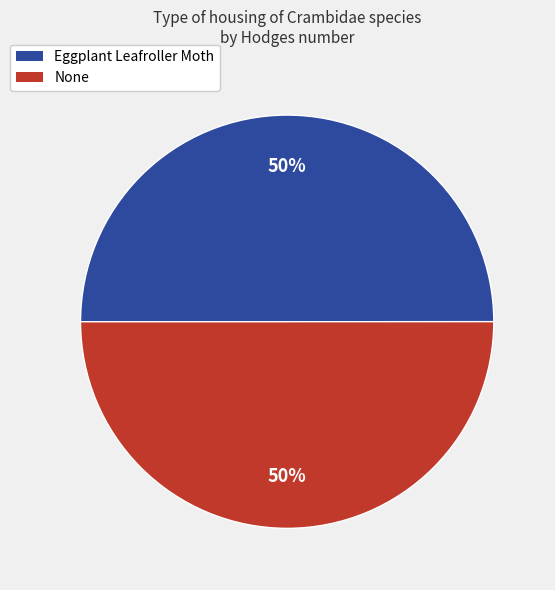

To the nearest percent, what is the average slice percentage?

50%